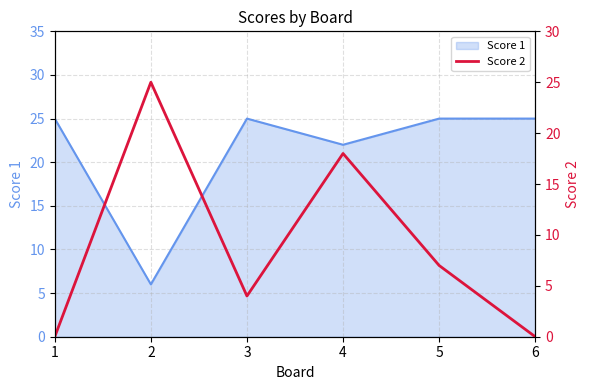

What is the minimum value for Score 1?

6